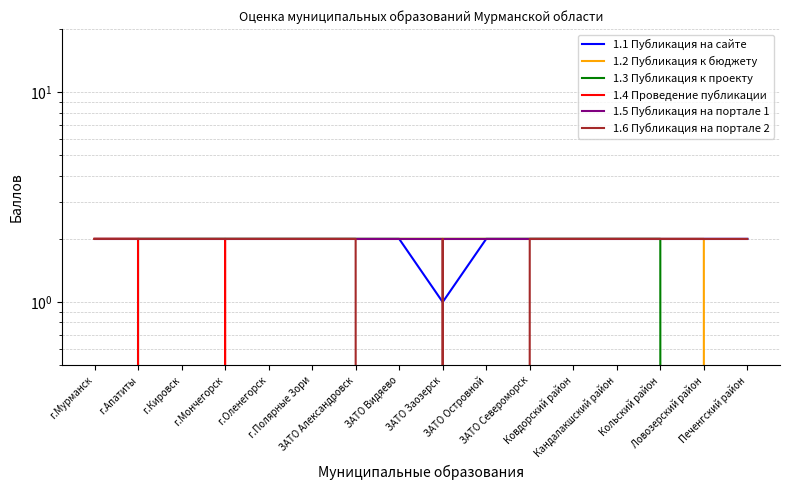

At which label is 1.4 Проведение публикации closest to 1?

г.Мурманск